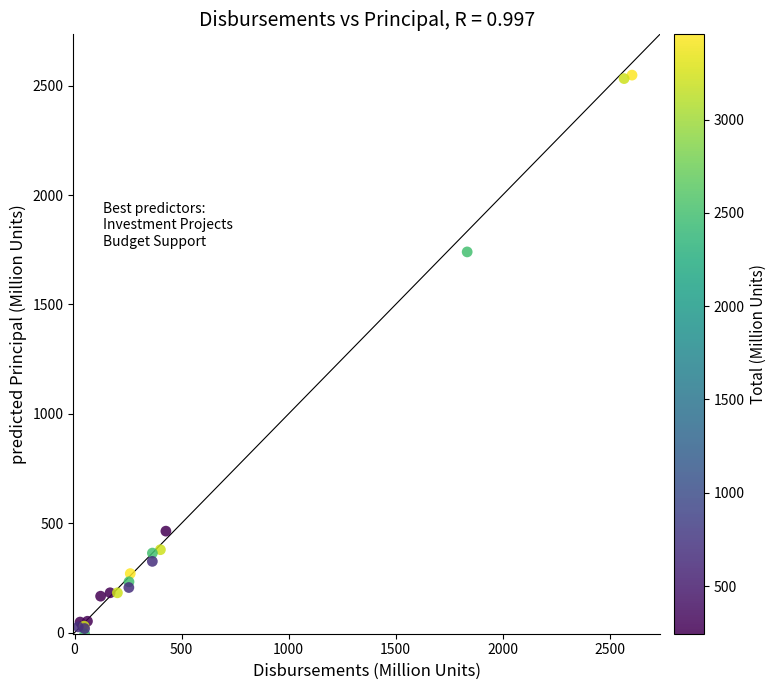

What Y value in the scatter plot is closest to 1271?

1740.4